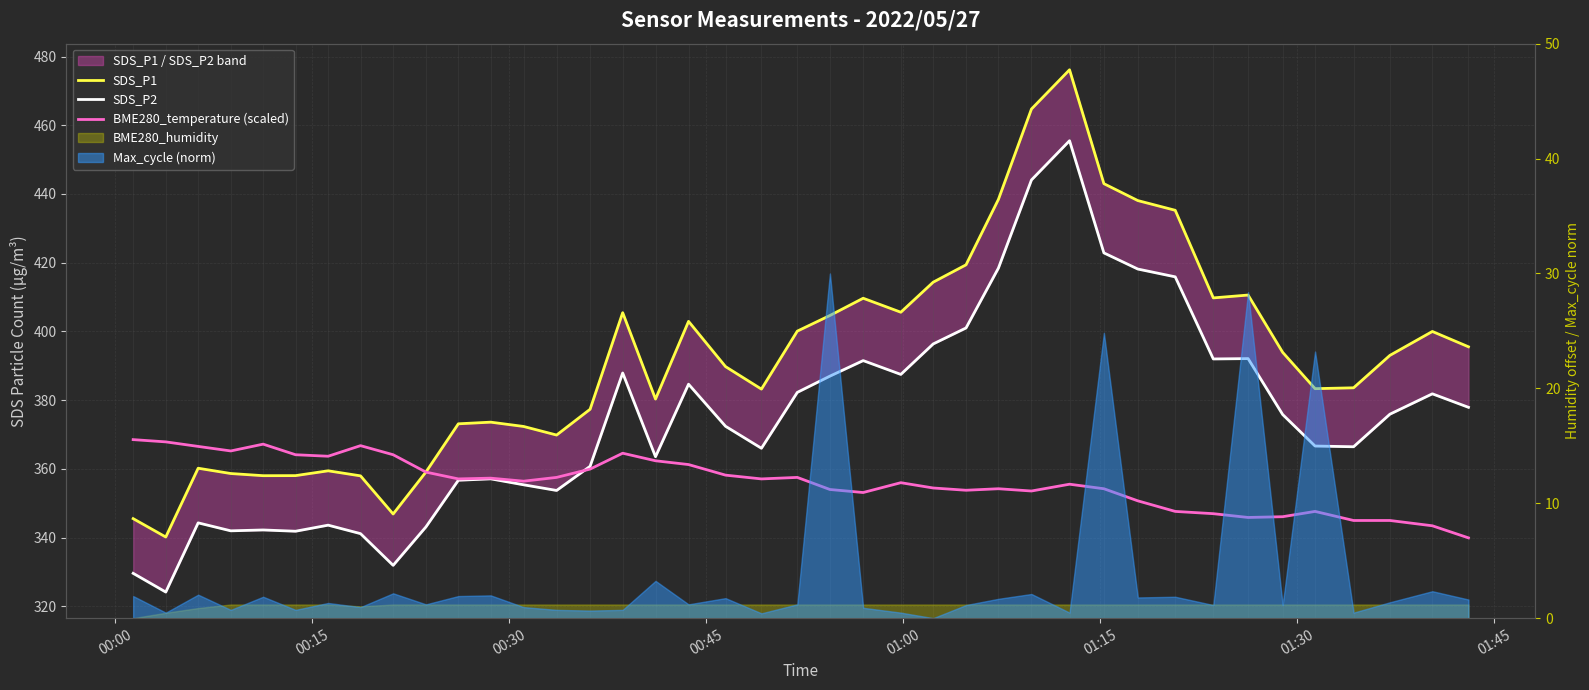

What is the difference between the second highest and second lowest values in the SDS_P1 series?

119.2